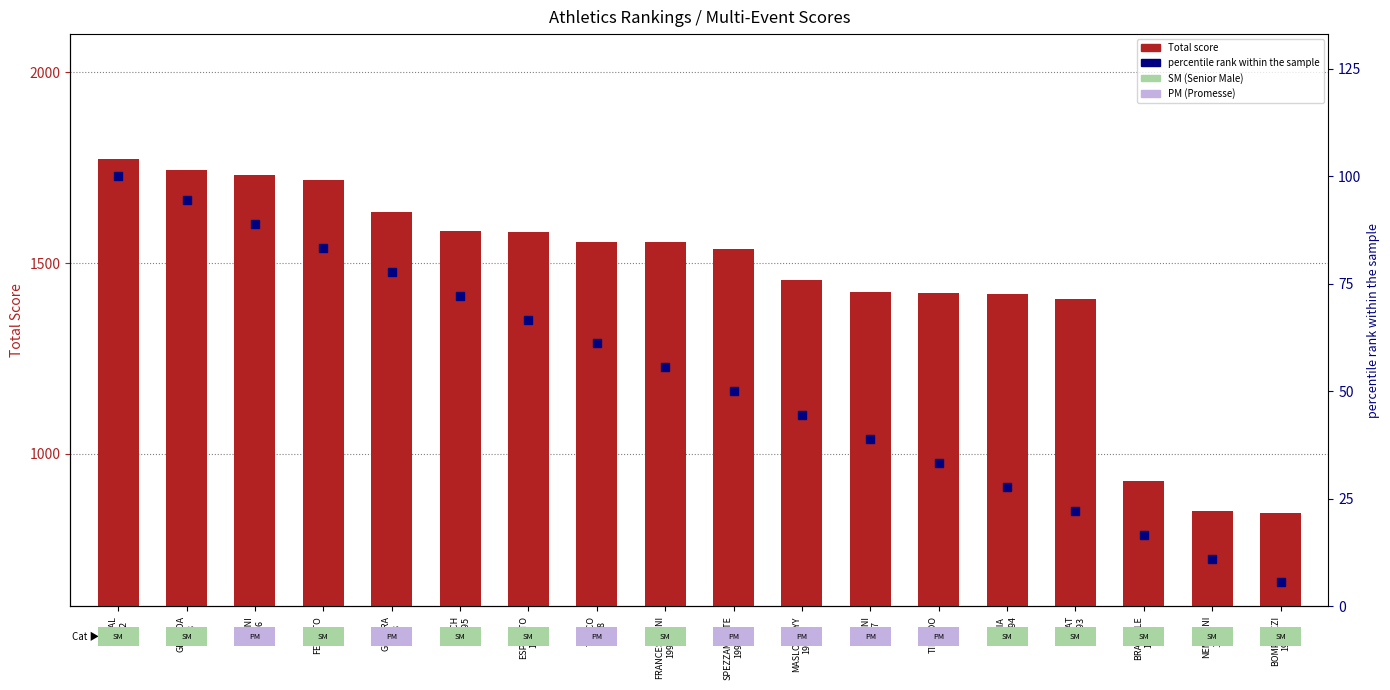

At how many categories does at least one series exceed 1738?

2